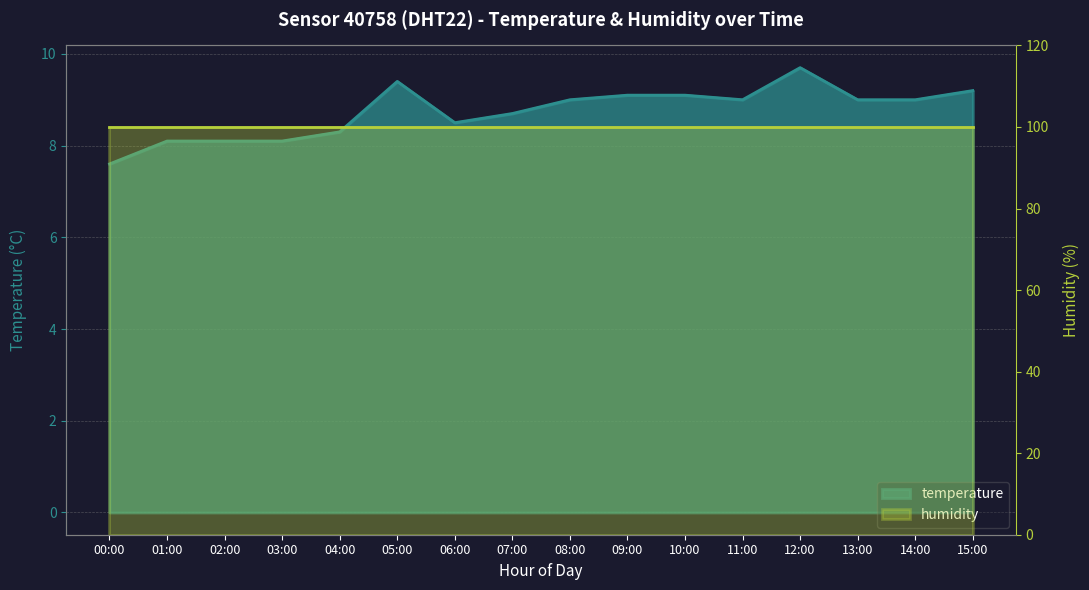

Reading left to right, transcribe all the data shown in this chart.

00:00=7.6	01:00=8.1	02:00=8.1	03:00=8.1	04:00=8.3	05:00=9.4	06:00=8.5	07:00=8.7	08:00=9.0	09:00=9.1	10:00=9.1	11:00=9.0	12:00=9.7	13:00=9.0	14:00=9.0	15:00=9.2